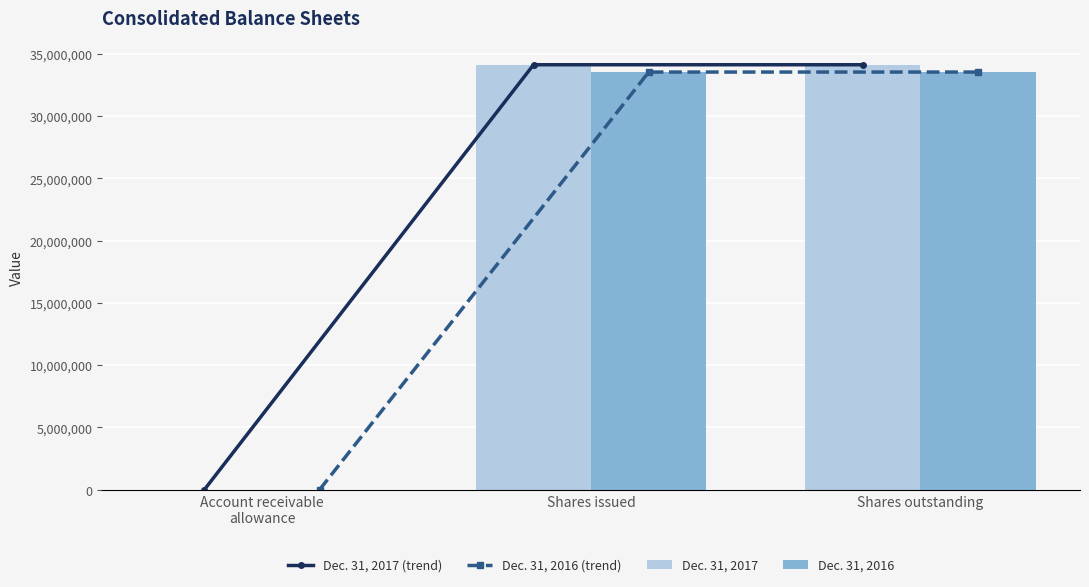

How many Dec. 31, 2016 (trend) values are between 487 and 33524952?

3